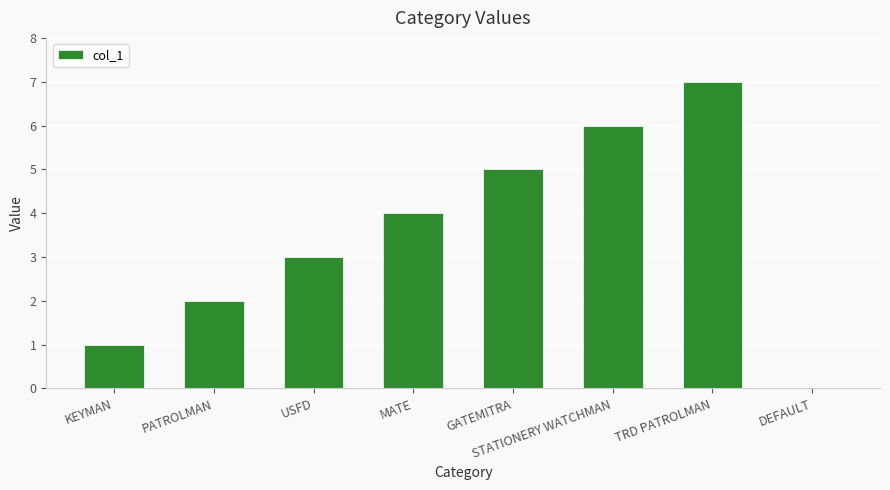

At which label is the value closest to 3?

USFD